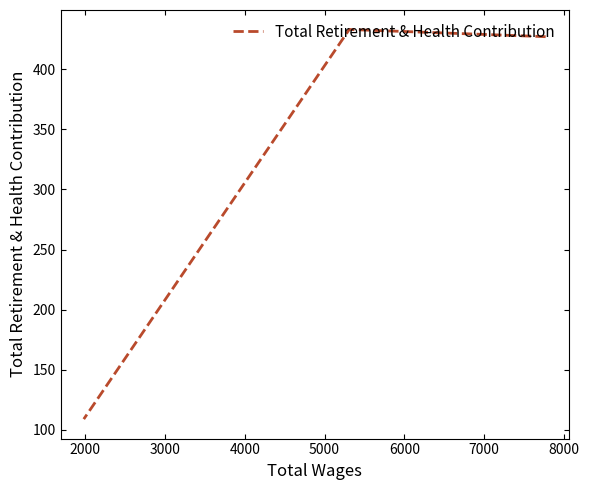

Does the chart have visible grid lines?

No